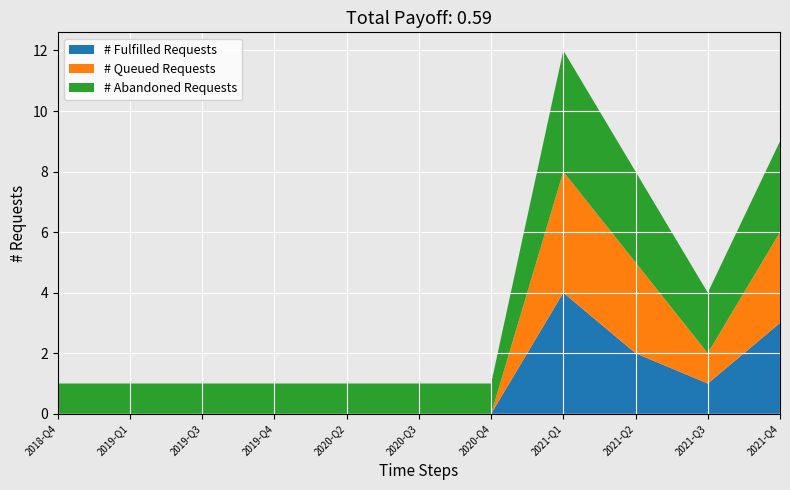

What is the highest value of the # Fulfilled Requests series?

4